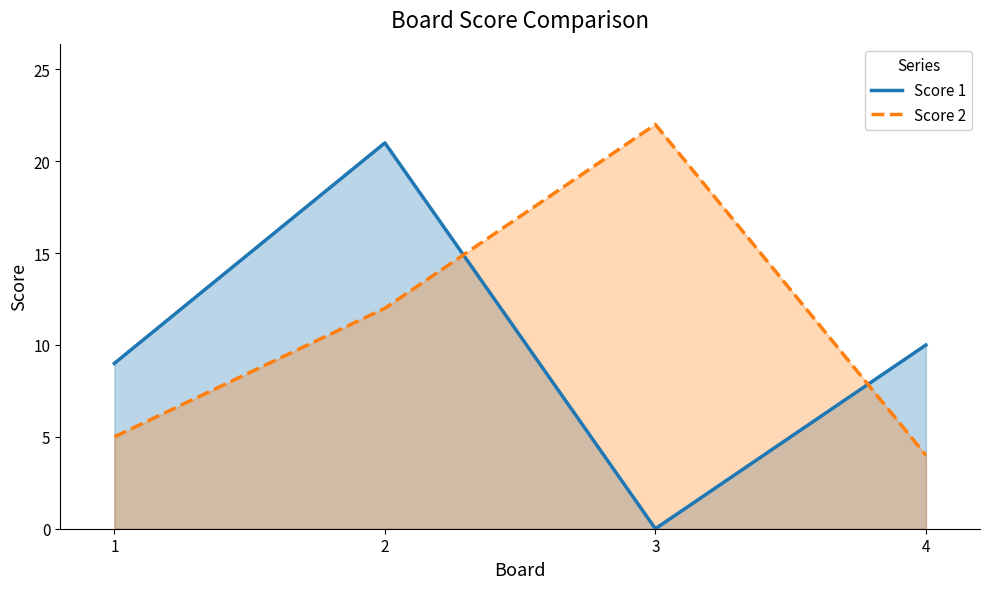

Count the number of data series in this chart.

2